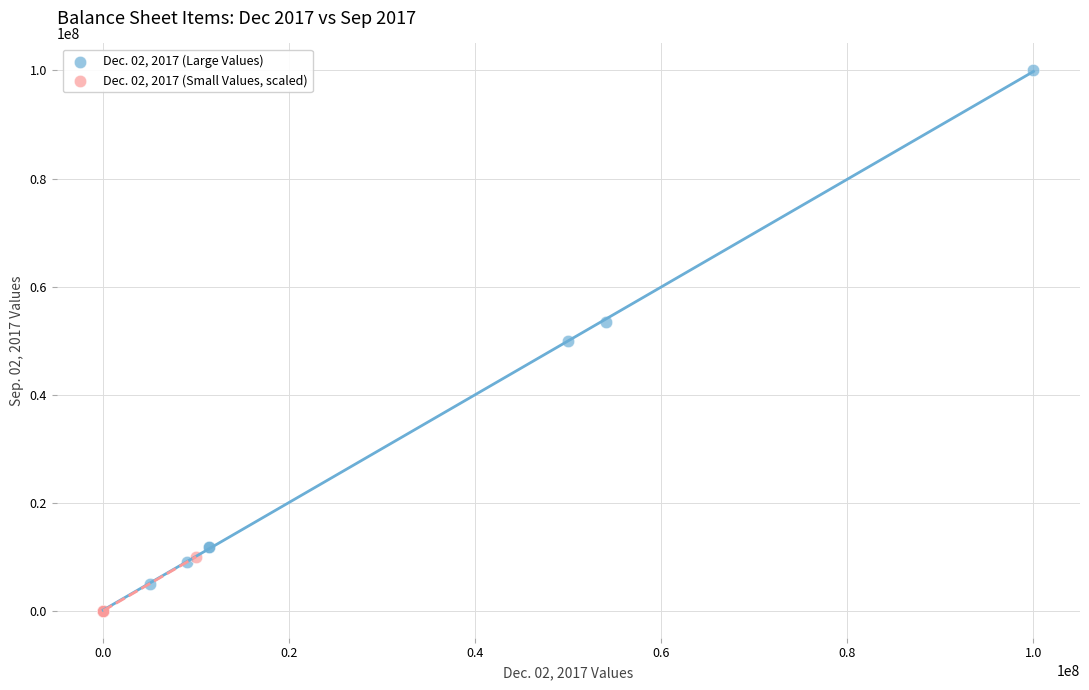

Which series reaches the maximum Y coordinate?

Dec. 02, 2017 (Large Values)